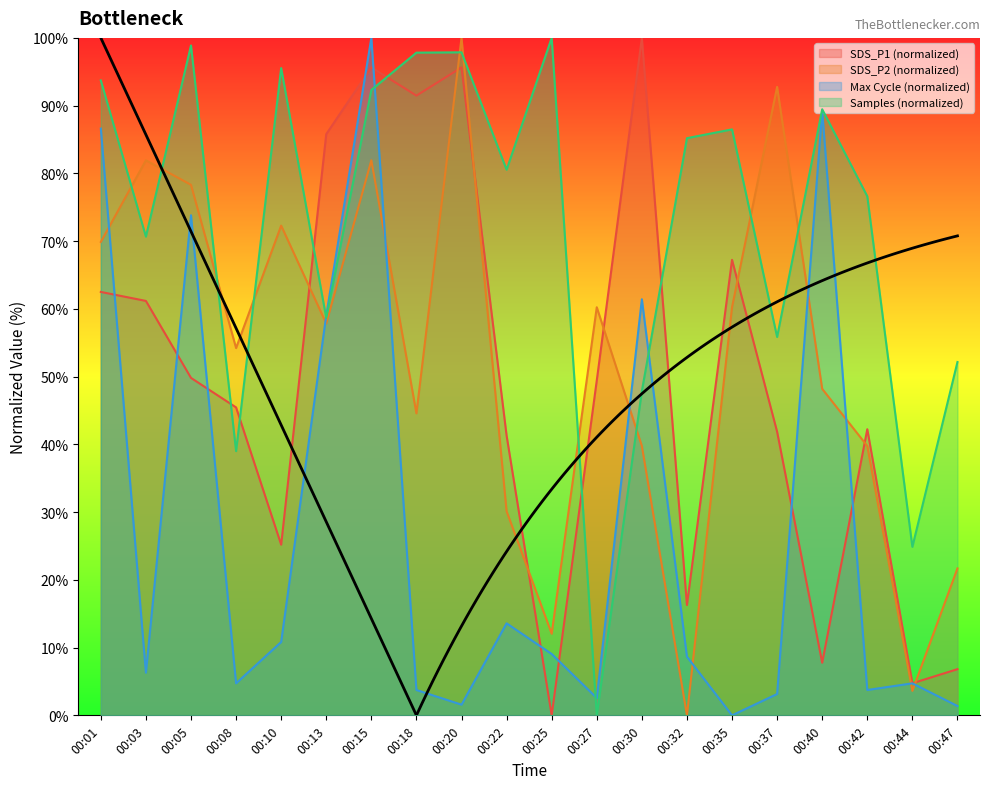

List the labels in order of Samples value, largest first.

00:25, 00:05, 00:20, 00:18, 00:10, 00:01, 00:15, 00:40, 00:35, 00:32, 00:22, 00:42, 00:03, 00:13, 00:37, 00:47, 00:30, 00:08, 00:44, 00:27